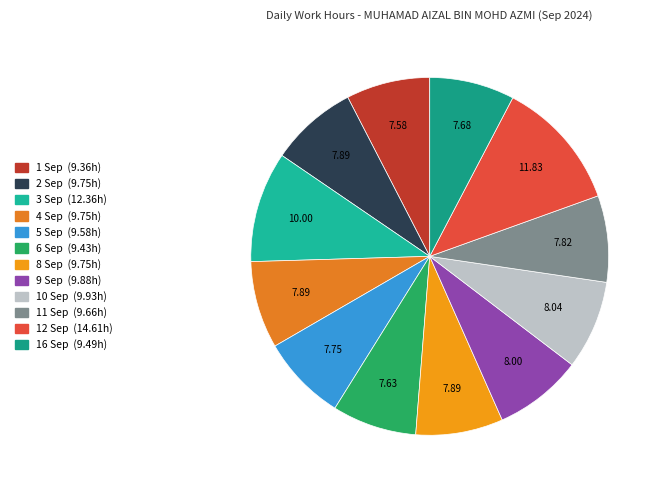

Is 9 Sep the majority of the pie?

No